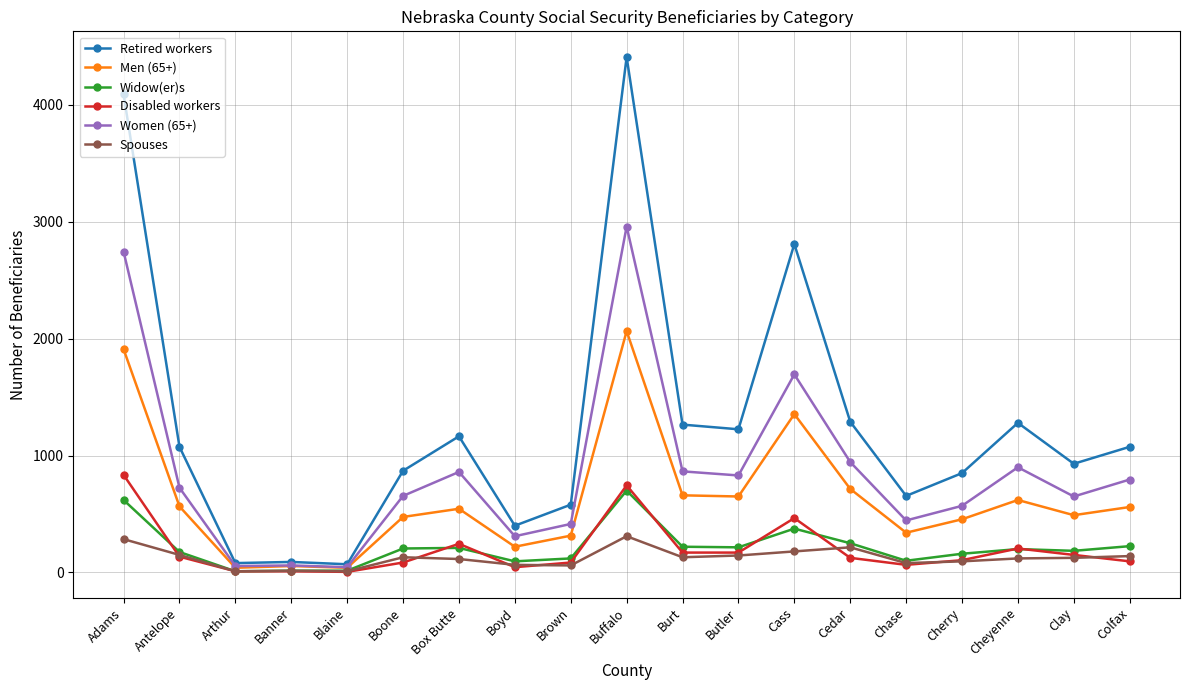

List the series in order of their peak value, lowest first.

Spouses, Widow(er)s, Disabled workers, Men (65+), Women (65+), Retired workers